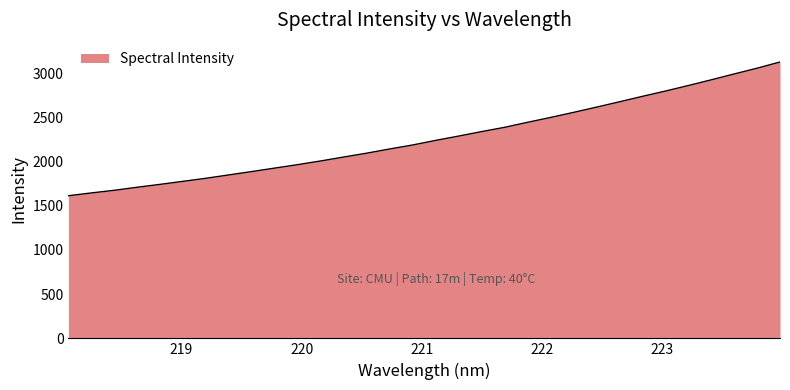

What is the difference between the maximum and minimum values?

1512.4